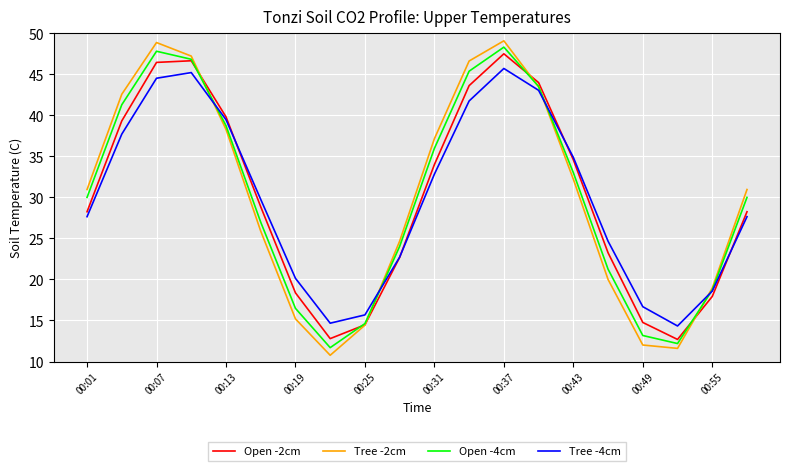

What is the greatest value displayed?

49.1